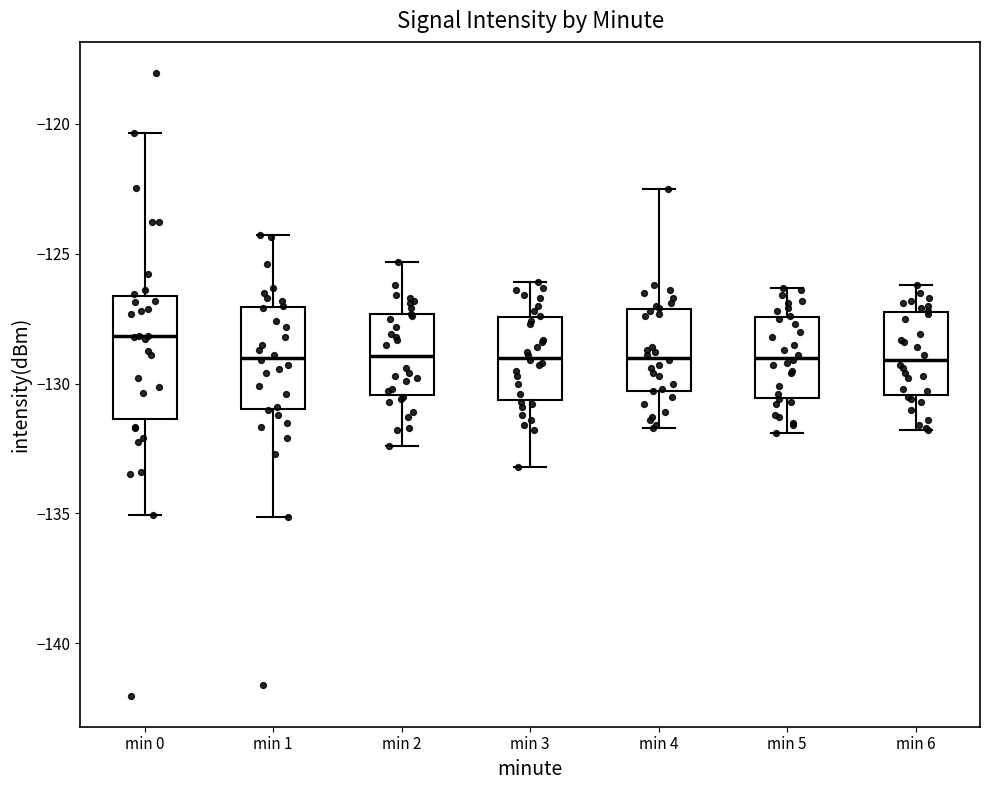

Where does the median line of the box for min 0 sit on the y-axis? The values are not printed on the chart, so give them approximately, as read against the axis.

-128.0